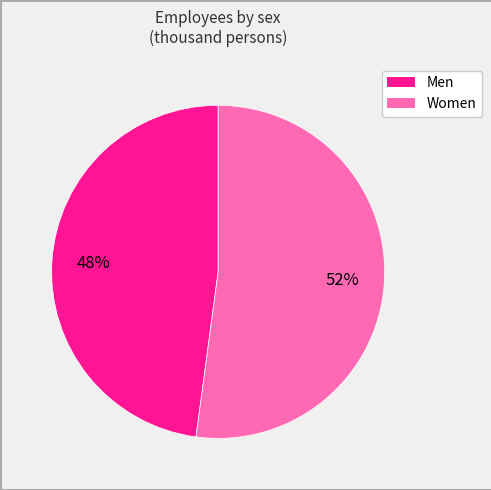

Is it true that Women is 59% of the pie?

False